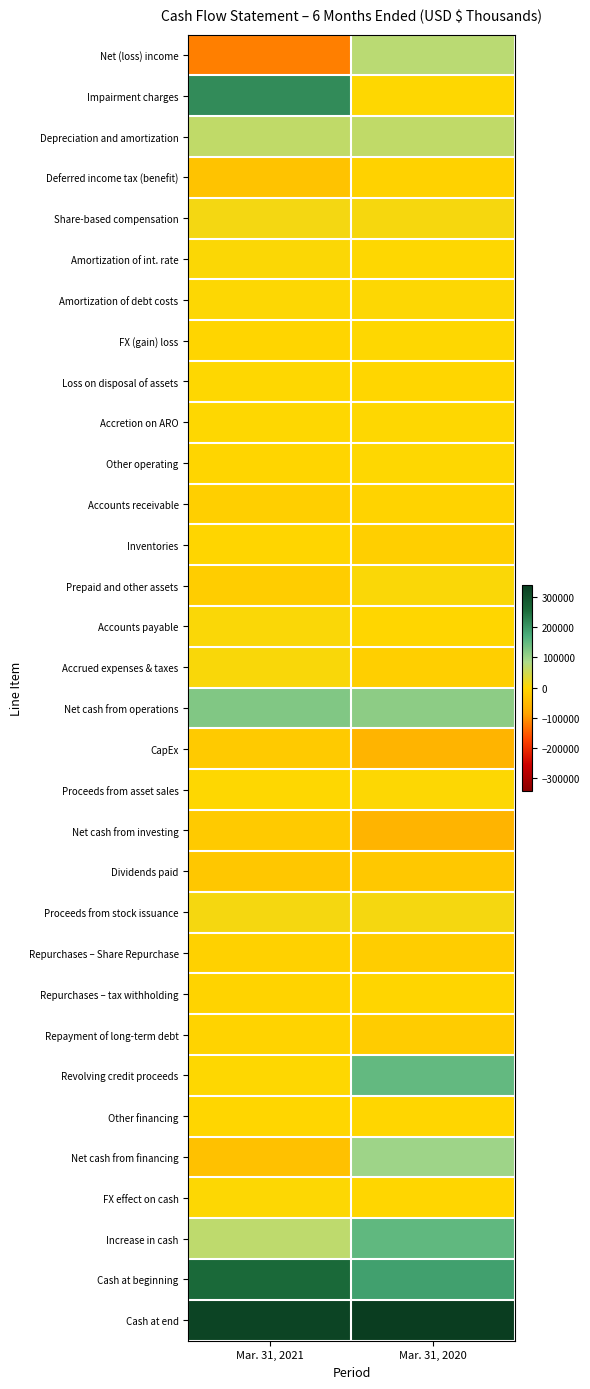

Rank the series by their maximum value, from lowest to highest.

Dividends paid, CapEx, Net cash from investing, Repurchases – Share Repurchase, Deferred income tax (benefit), Accounts receivable, Repayment of long-term debt, Repurchases – tax withholding, Inventories, Other financing, Accretion on ARO, FX (gain) loss, Loss on disposal of assets, Other operating, FX effect on cash, Amortization of debt costs, Proceeds from asset sales, Amortization of int. rate, Prepaid and other assets, Accounts payable, Accrued expenses & taxes, Proceeds from stock issuance, Share-based compensation, Depreciation and amortization, Net (loss) income, Net cash from financing, Net cash from operations, Revolving credit proceeds, Increase in cash, Impairment charges, Cash at beginning, Cash at end